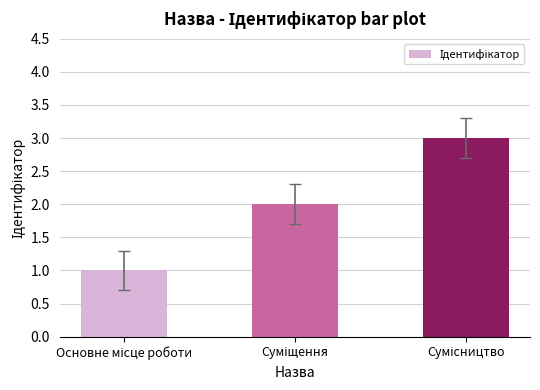

Reading left to right, list all the values displayed in this chart.

1	2	3